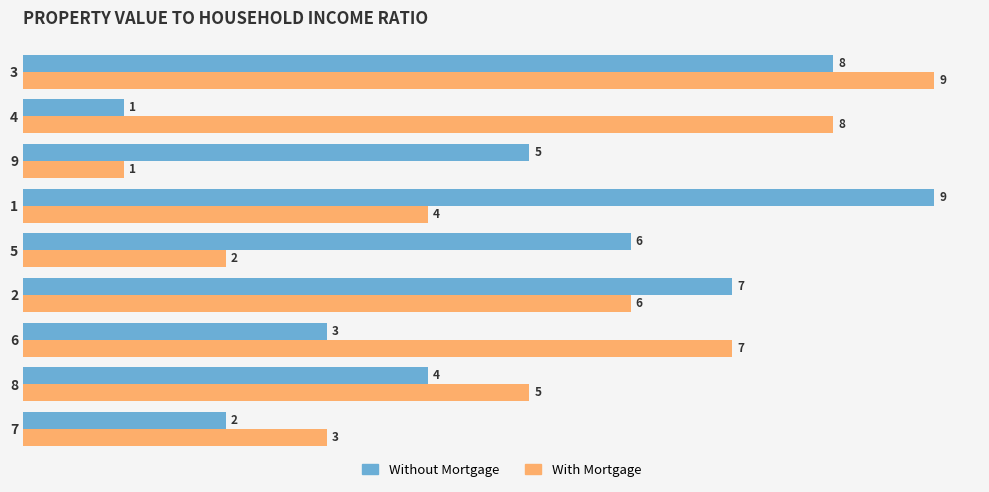

What is the sum of all With Mortgage values?

45